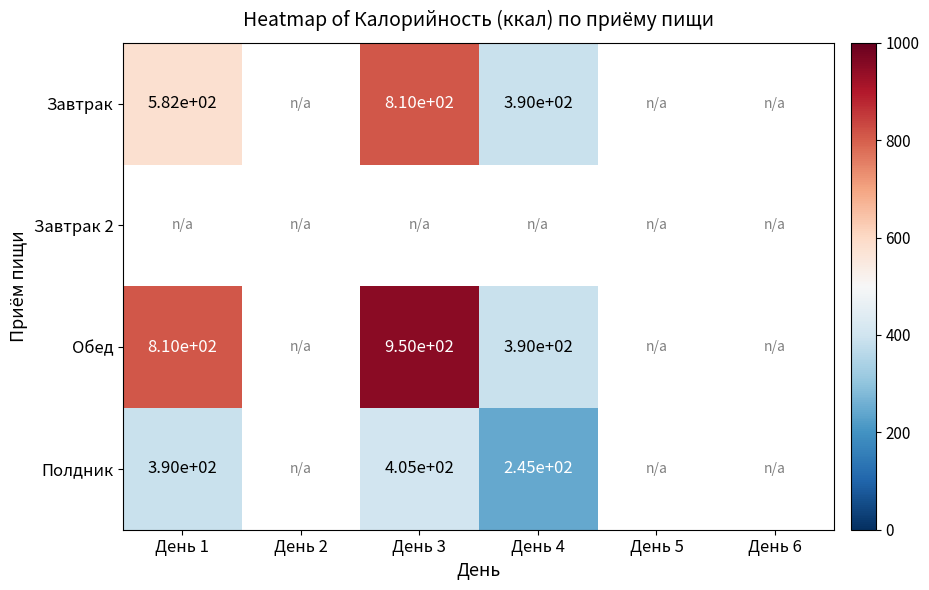

Which label corresponds to the smallest value in the chart?

День 4